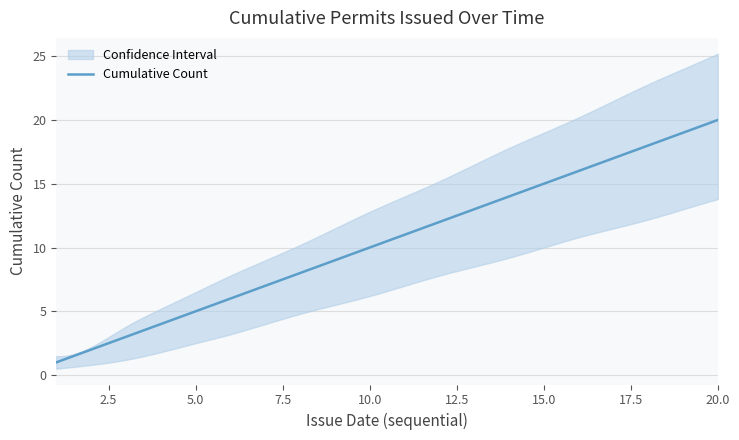

How many values in the upper series are below 14?

10